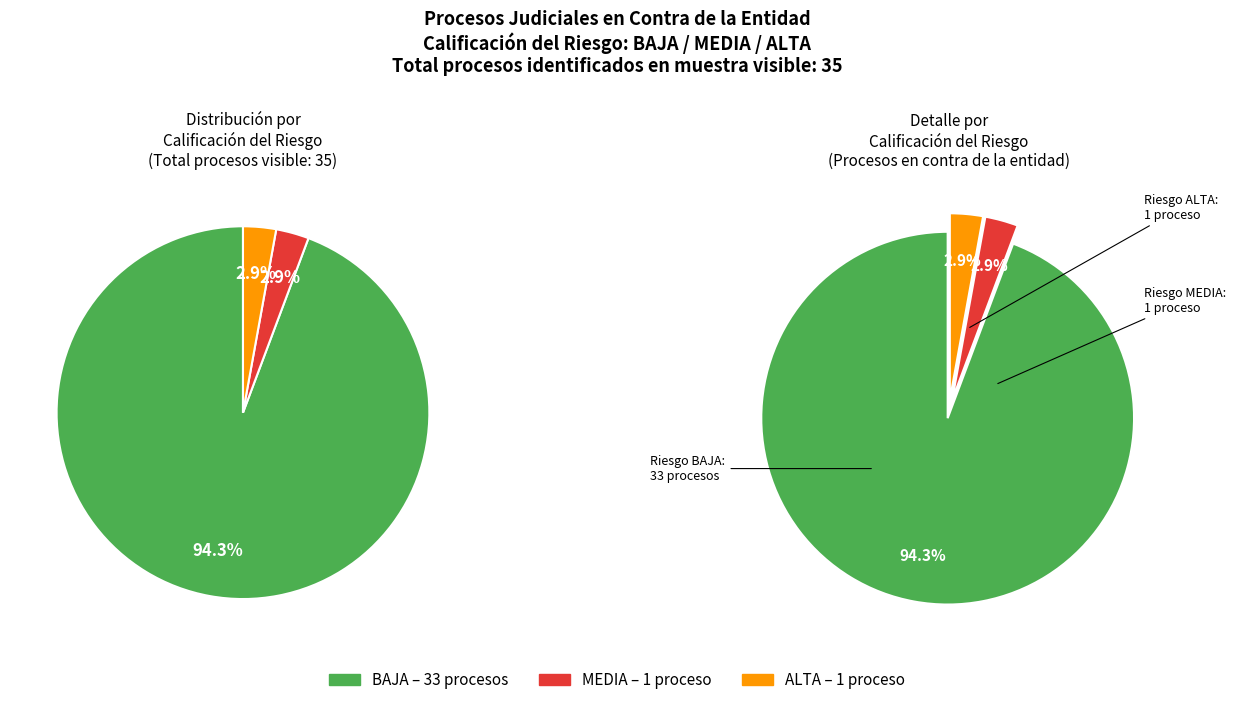

What is the largest slice in the pie chart?

BAJA